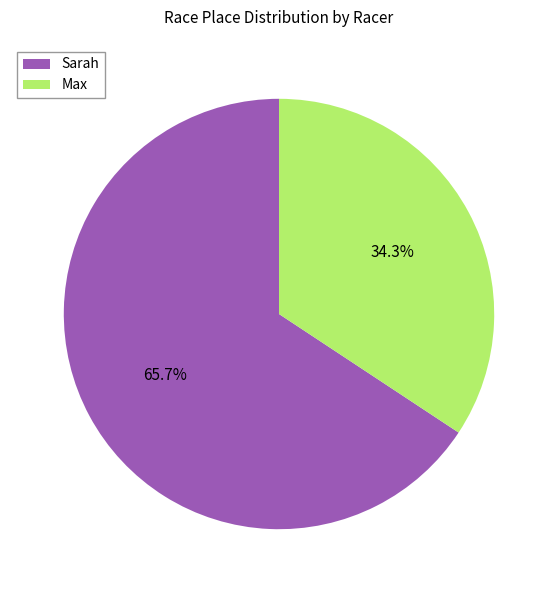

What percentage is the Sarah slice, to the nearest percent?

66%